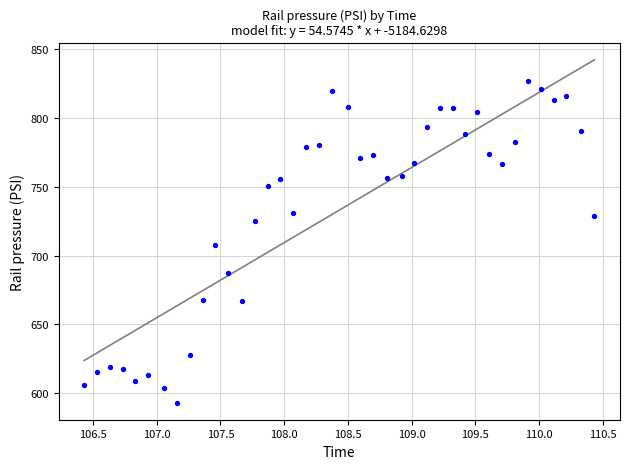

What is the range of X values (max minus min)?

4.0